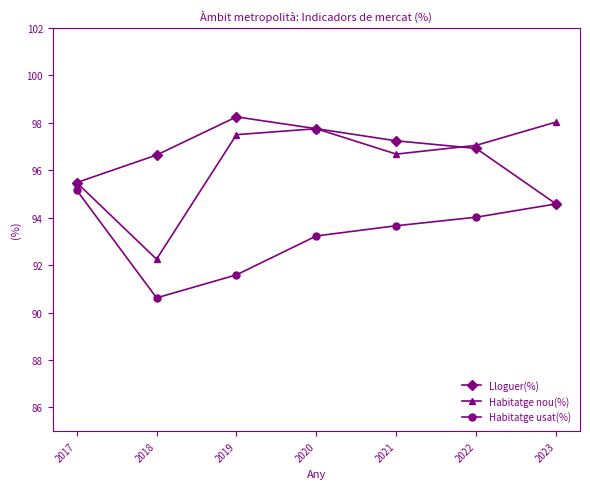

Is the value of Habitatge usat(%) at 2023 greater than the value of Habitatge nou(%) at 2023?

No